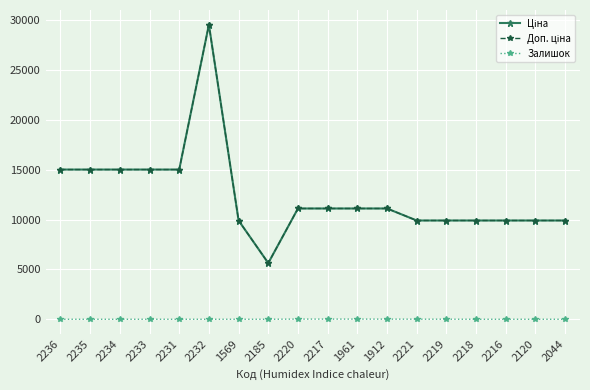

What is the label of the 2nd point from the right?

2120